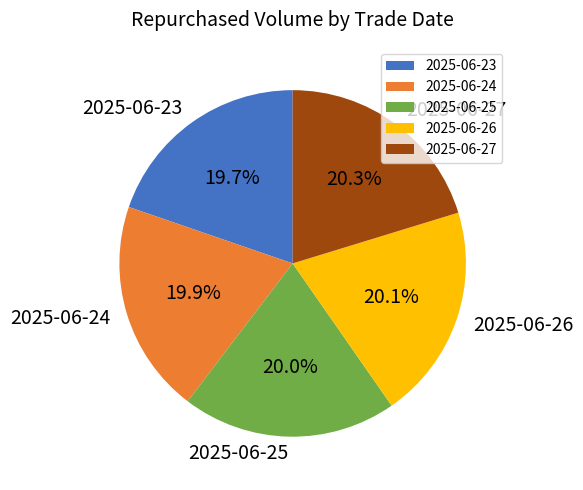

The 2025-06-26 slice represents 6% of the pie. True or false?

False